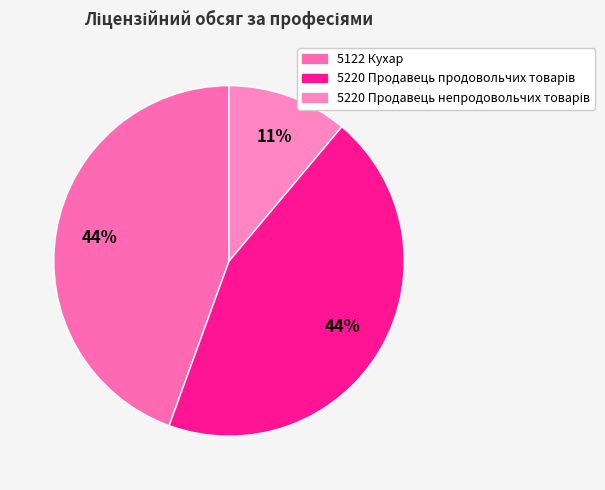

Which has a higher value, 5220 Продавець продовольчих товарів or 5122 Кухар?

5220 Продавець продовольчих товарів